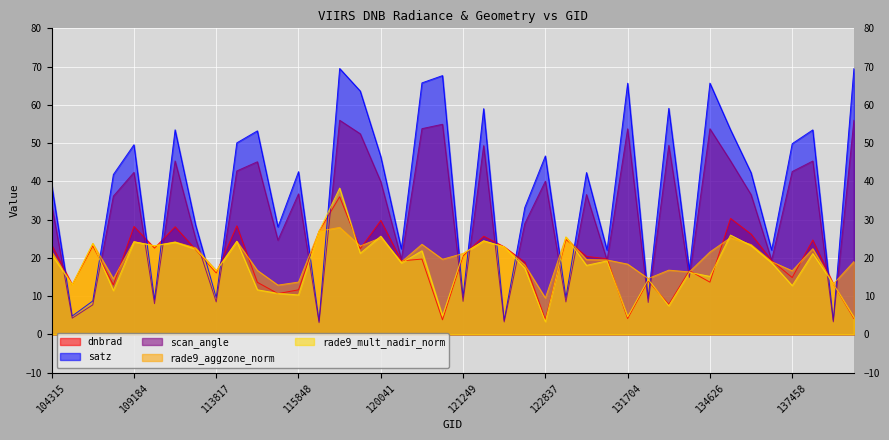

Reading left to right, transcribe all the data shown in this chart.

dnbrad: 23.4	13.0	23.2	13.0	28.2	22.6	28.1	22.2	16.1	28.4	13.6	10.7	11.7	27.0	36.0	22.4	29.8	19.2	19.7	3.8	20.5	25.7	22.9	18.9	3.9	24.8	20.4	19.8	4.2	14.0	7.9	16.7	13.7	30.3	26.2	19.3	14.9	24.7	13.2	4.2
satz: 39.1	4.8	8.8	41.8	49.6	9.1	53.5	28.6	9.6	50.1	53.2	28.1	42.5	3.5	69.5	63.6	46.5	22.4	65.7	67.6	9.8	59.0	3.7	33.2	46.6	9.6	42.3	22.0	65.7	9.5	59.1	16.9	65.7	53.5	42.3	22.1	49.9	53.5	3.7	69.5
scan_angle: 34.0	4.3	7.7	36.2	42.4	8.0	45.3	25.0	8.5	42.7	45.1	24.6	36.8	3.1	56.0	52.4	39.9	19.7	53.8	54.9	8.6	49.3	3.3	29.0	40.1	8.5	36.6	19.4	53.7	8.4	49.4	14.9	53.8	45.4	36.5	19.4	42.6	45.3	3.3	56.0
rade9_aggzone_norm: 21.6	13.0	23.8	14.6	24.2	23.2	24.2	22.6	16.7	24.3	16.7	12.9	13.7	27.0	28.0	23.1	25.3	19.0	23.6	19.7	21.2	24.4	22.9	18.2	9.5	25.4	19.6	19.5	18.4	14.6	16.8	16.4	21.6	25.3	23.5	19.0	16.6	22.4	13.2	19.0
rade9_mult_nadir_norm: 20.9	13.0	23.8	11.5	24.2	23.2	24.1	22.3	16.5	24.4	11.7	10.7	10.3	27.0	38.3	21.2	25.7	18.7	21.9	4.8	21.1	24.5	22.9	17.3	3.3	25.5	18.1	19.2	4.6	14.4	7.5	16.2	15.2	26.0	23.2	18.8	12.8	21.1	13.2	4.5